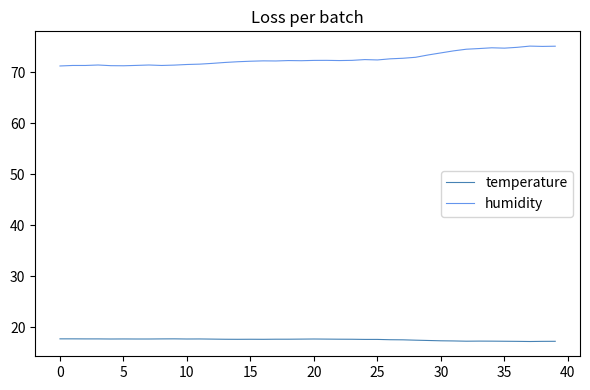

At how many categories does at least one series exceed 24?

40